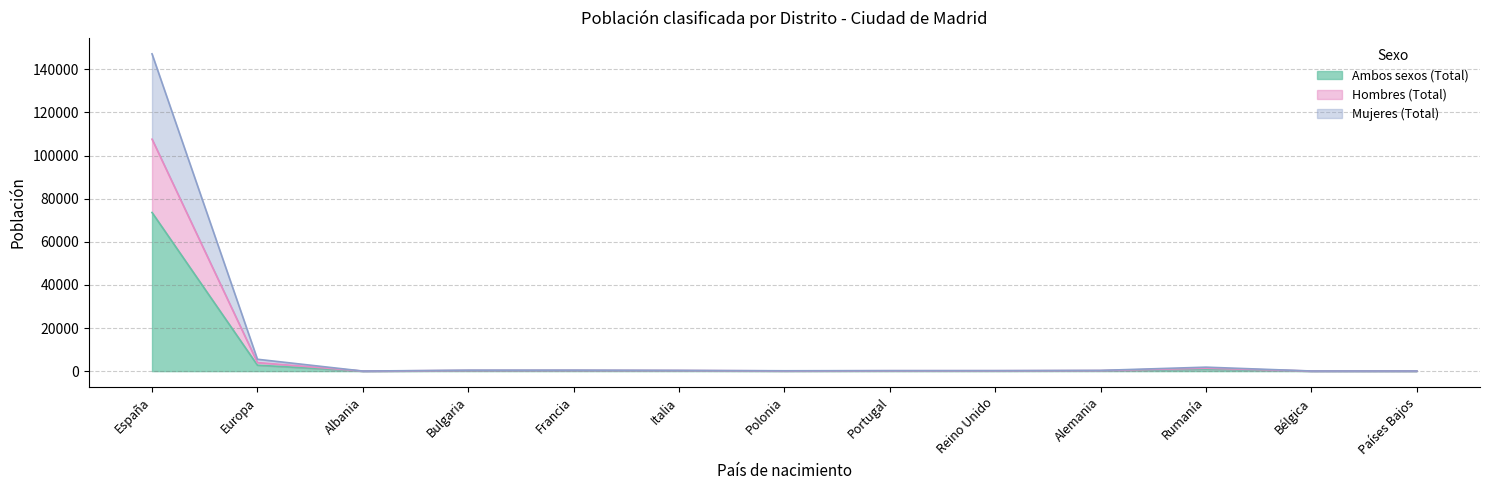

What is the maximum value for Ambos sexos (Total)?

73590